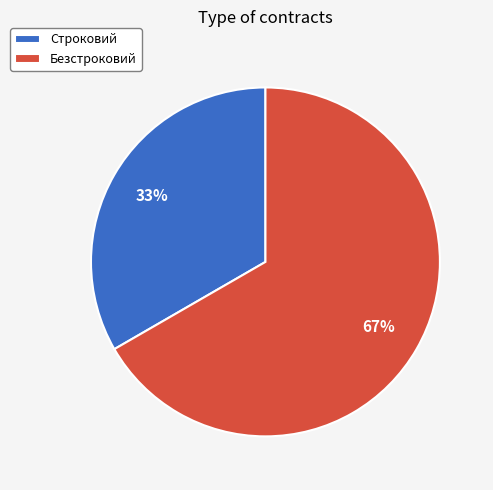

To the nearest percent, what percentage of the pie is Строковий?

33%